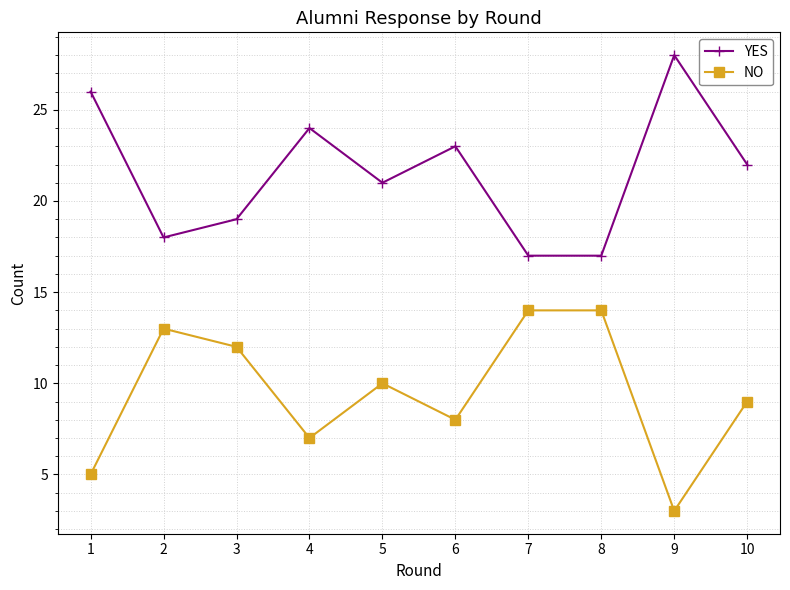

Which category has the highest value across all series?

9